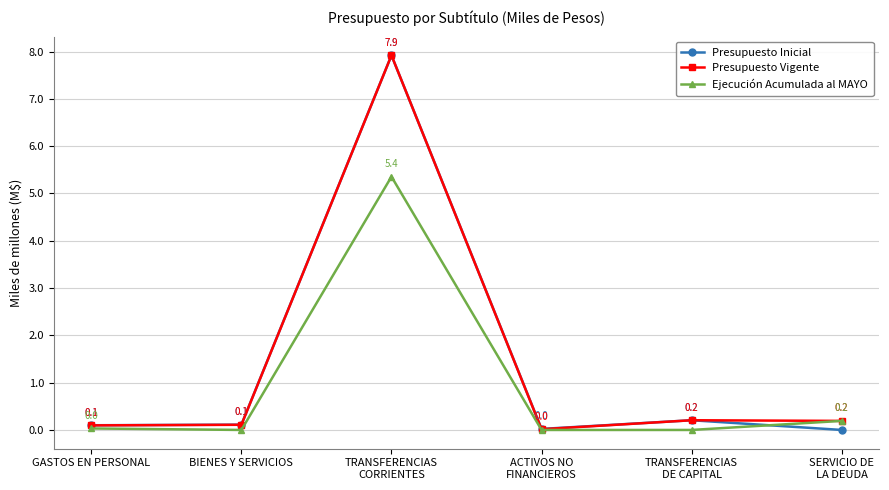

Where is Presupuesto Inicial nearest to the value 3?

TRANSFERENCIAS
DE CAPITAL